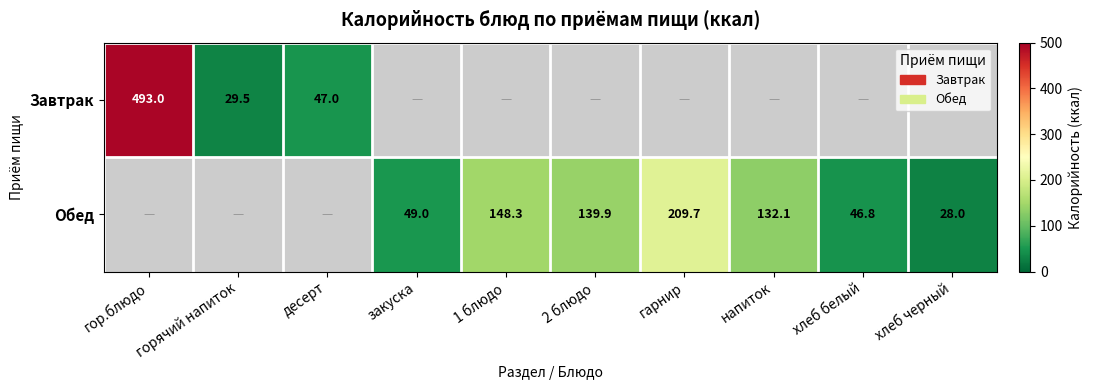

Is the value of Завтрак at десерт greater than the value of Обед at закуска?

No